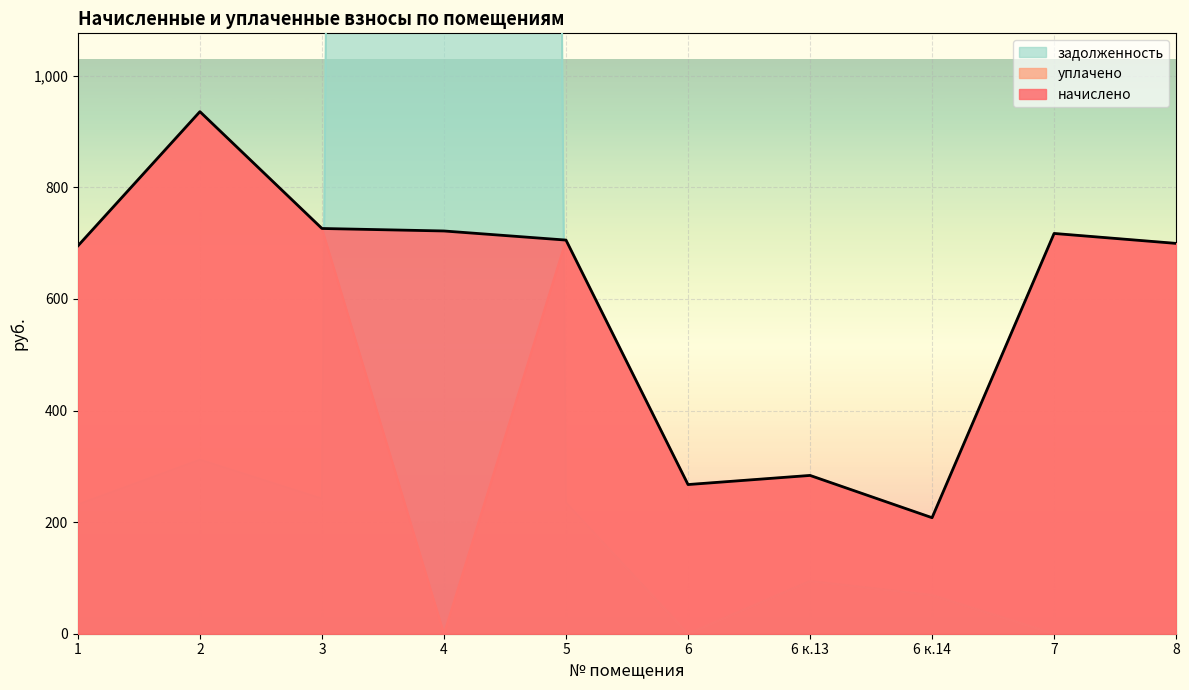

What is the difference between the начислено values at 6 and 6 к.13?

16.3